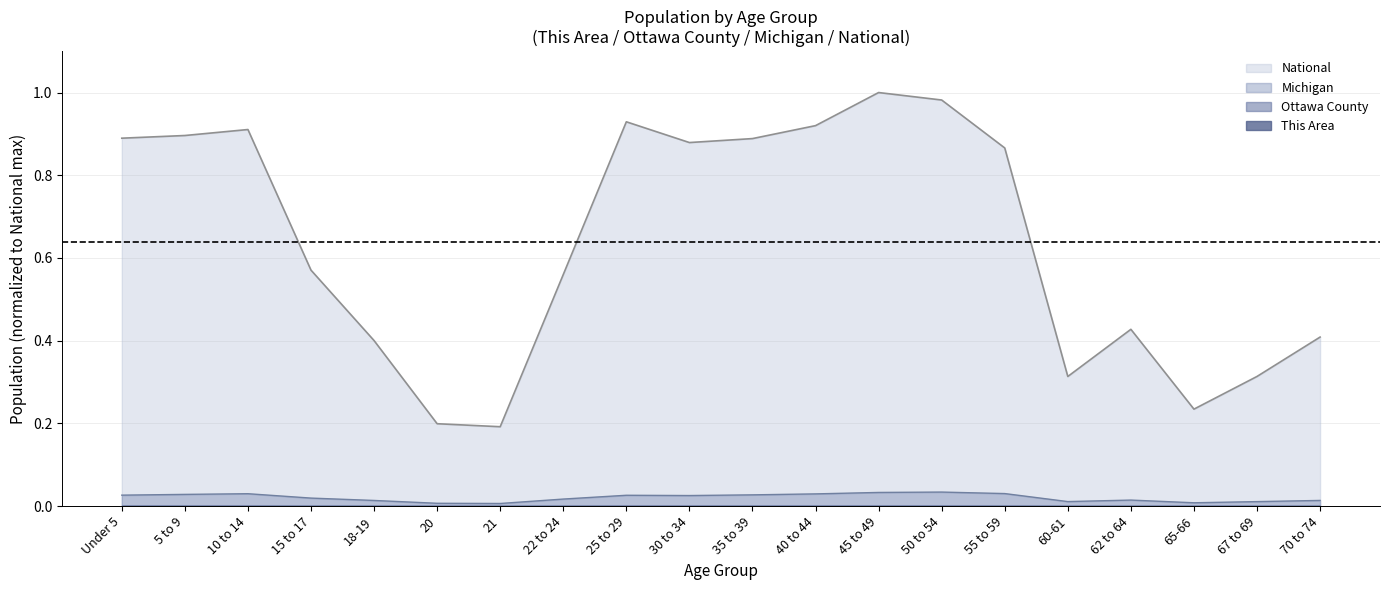

True or false: National and Michigan intersect in this chart.

False